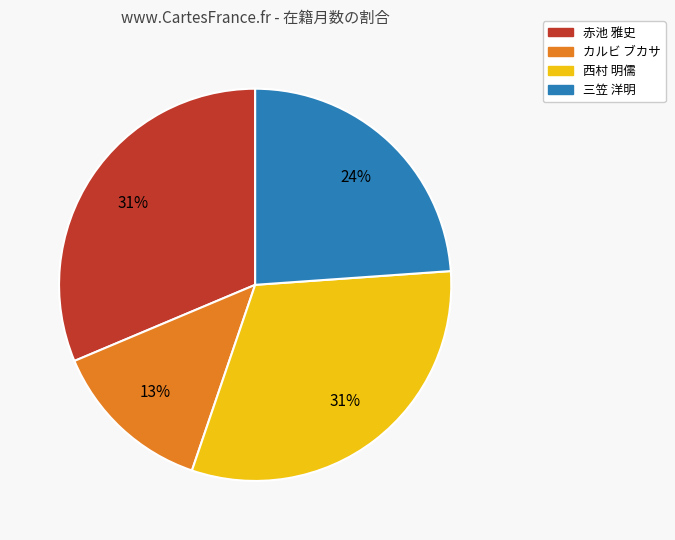

Does 西村 明儒 account for over 50% of the chart?

No